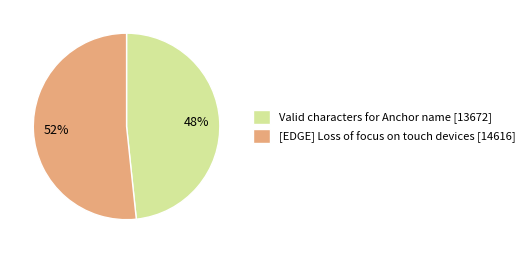

Rank the categories by value from lowest to highest.

Valid characters for Anchor name [13672], [EDGE] Loss of focus on touch devices [14616]